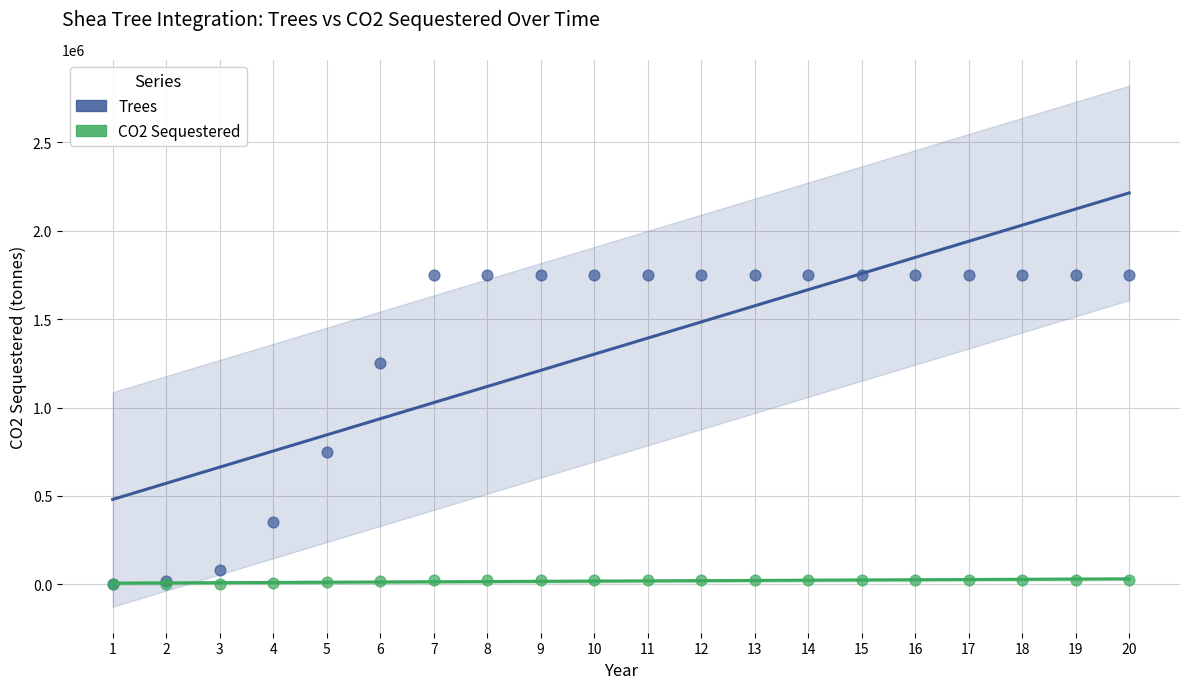

In the Trees series, what Y value is closest to 875000?

750000.0